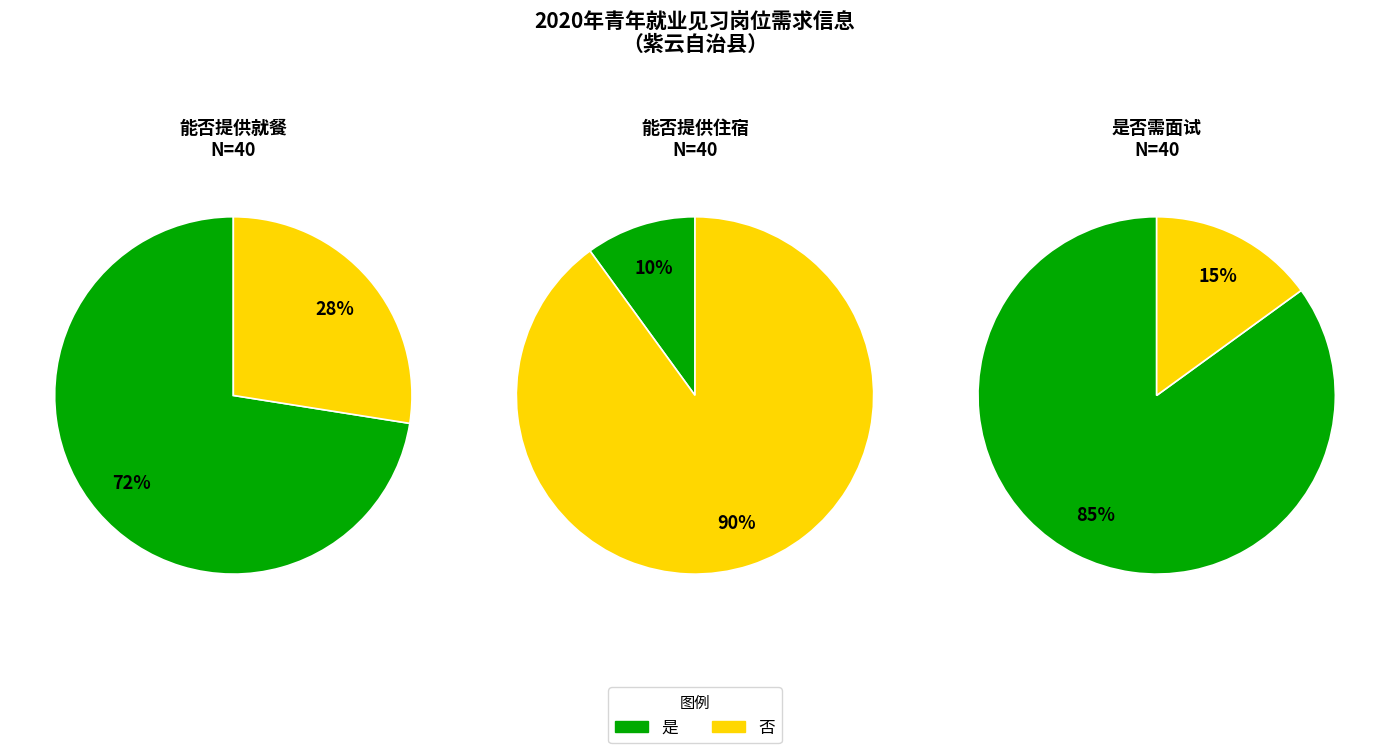

Which series has the largest range (max minus min)?

提供住宿